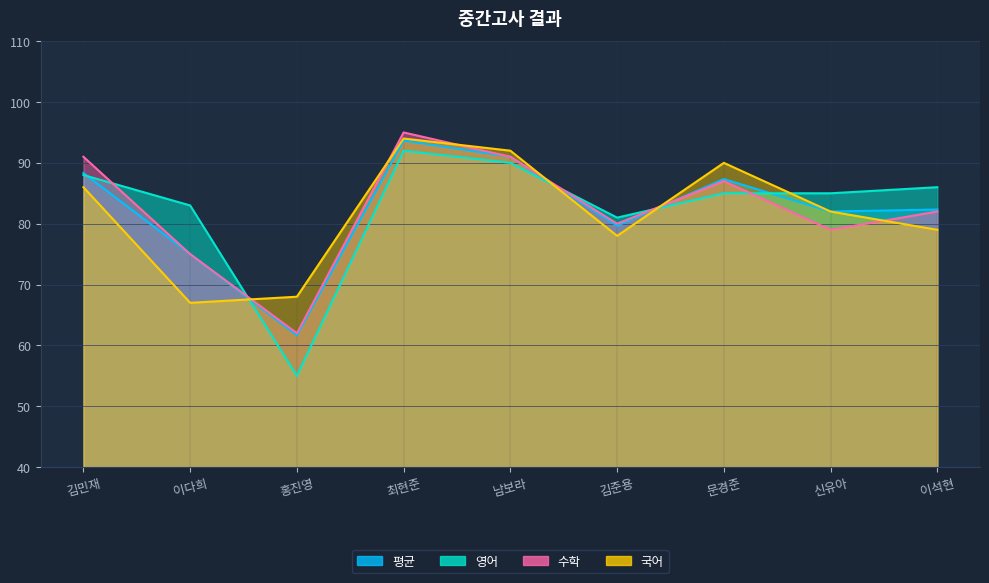

Between 김준용 and 김민재, which is larger?

김민재